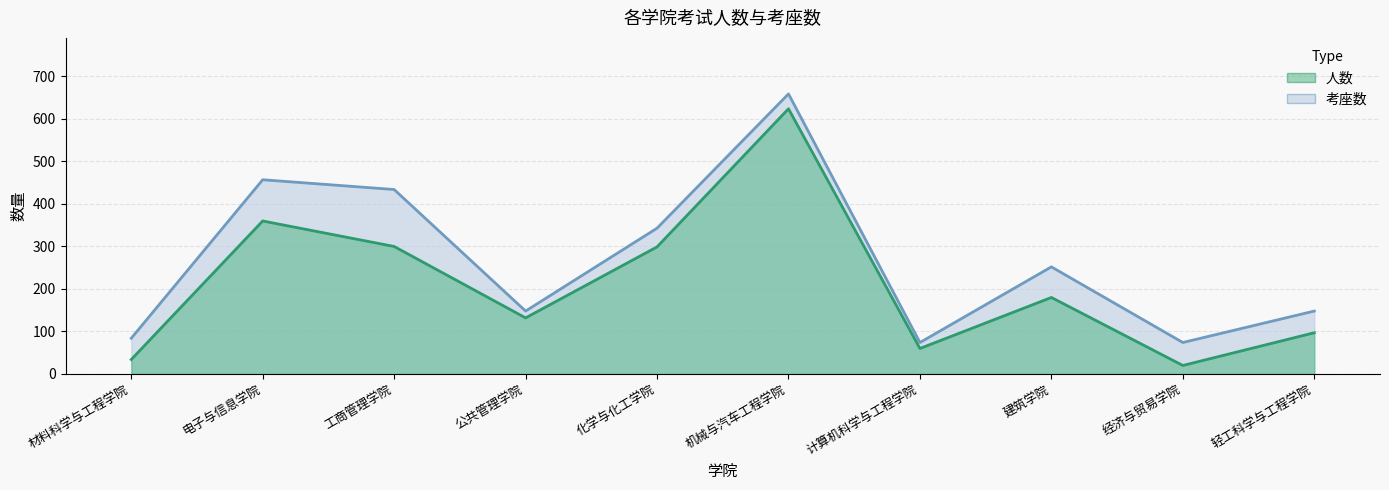

What is the difference between the maximum and second lowest values in the 考座数 series?

585